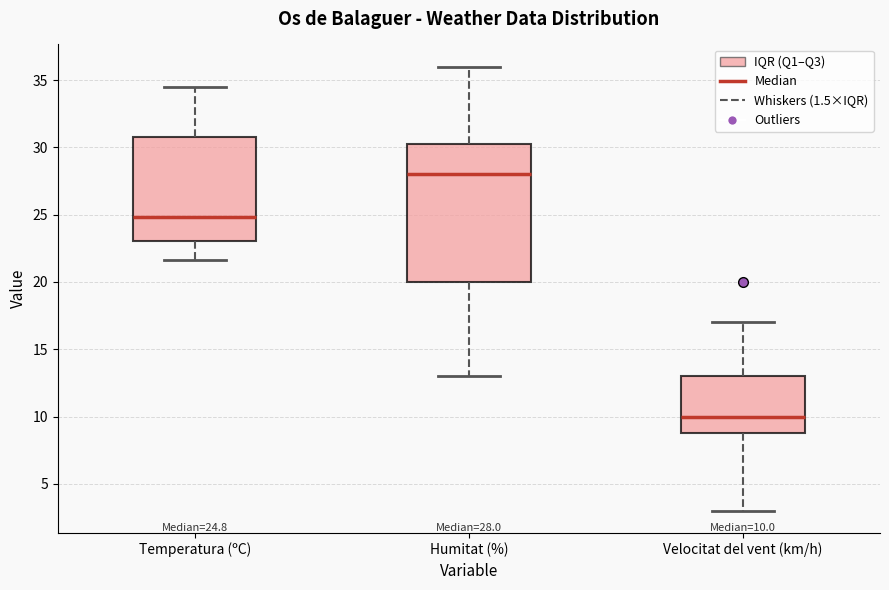

Which box has the highest median line?

Humitat (%)